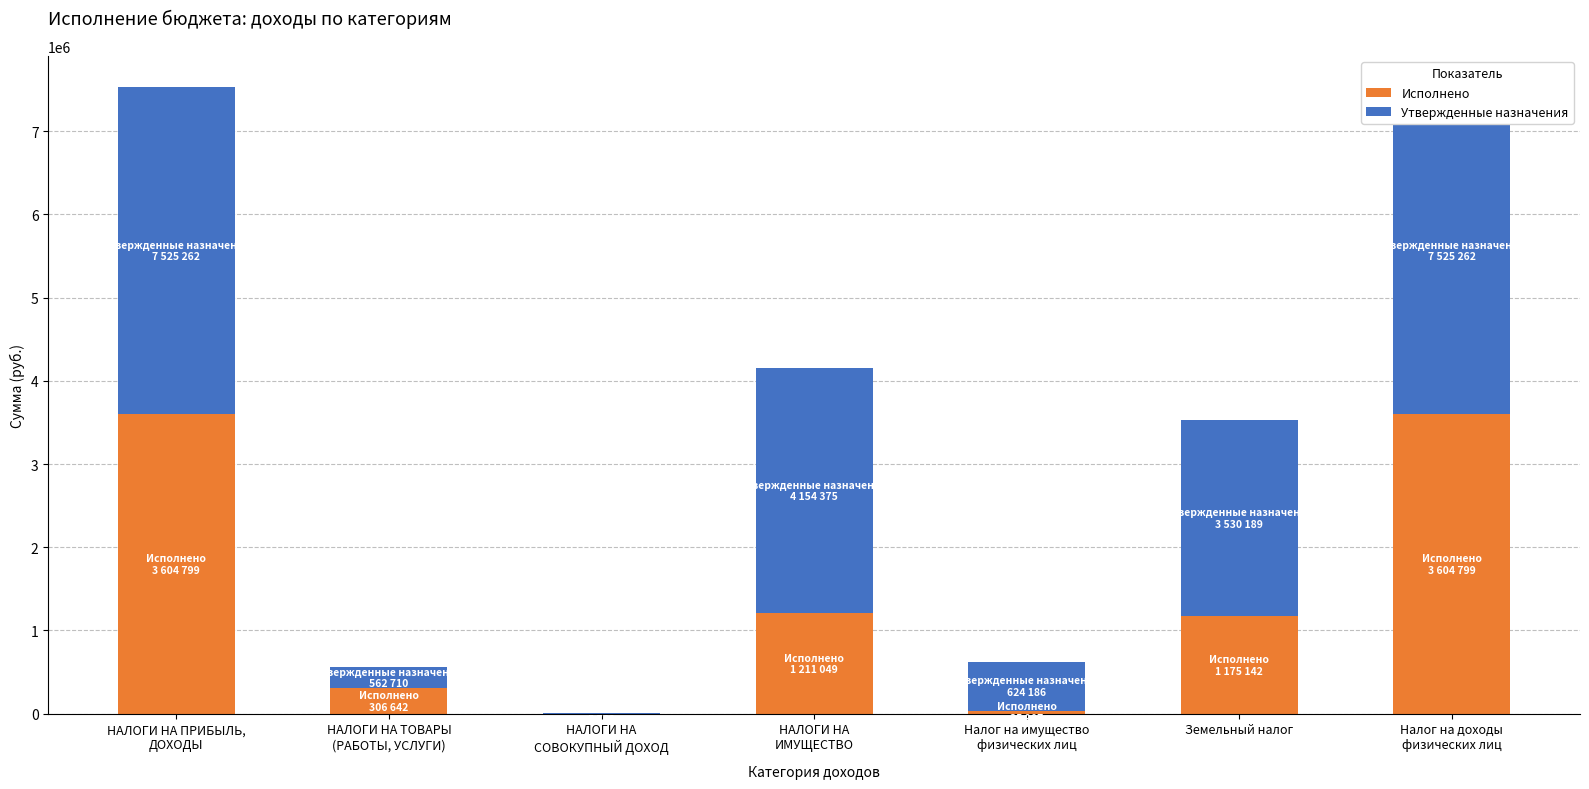

How many groups of bars are there?

7